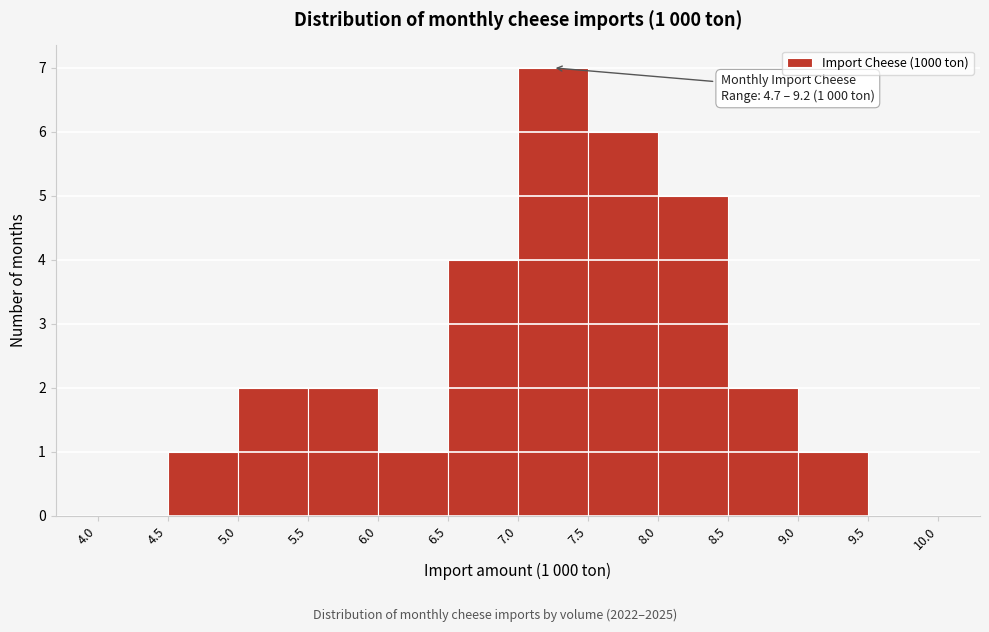

Over which range of the x-axis is the bar tallest?

7.0 to 7.5